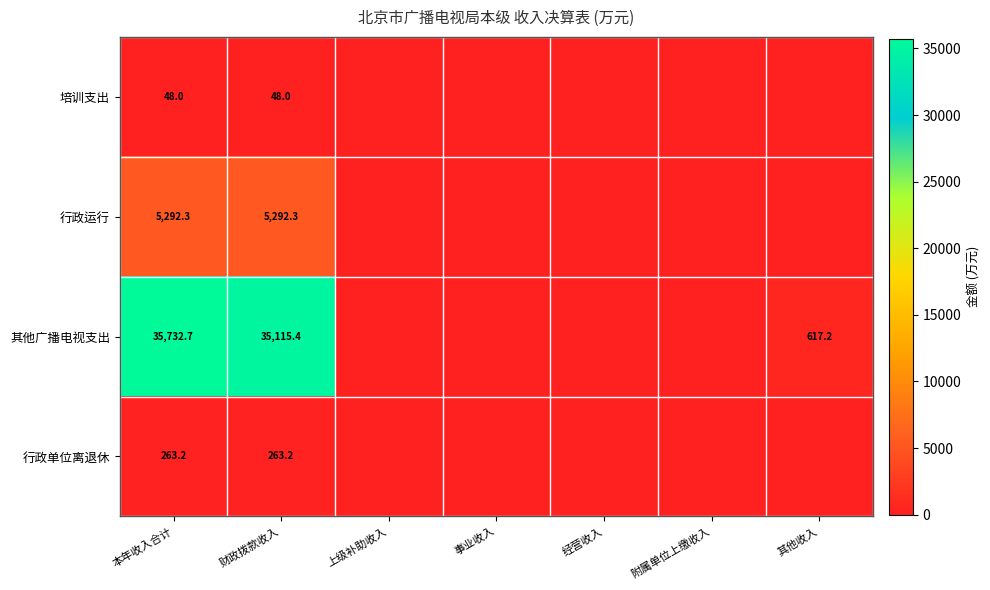

True or false: 行政运行 has a value of 3544.1 at 本年收入合计.

False